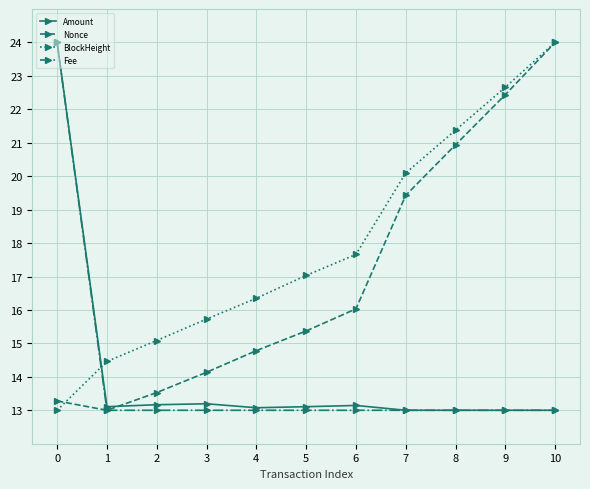

What is the sum of all Amount values?

154.8